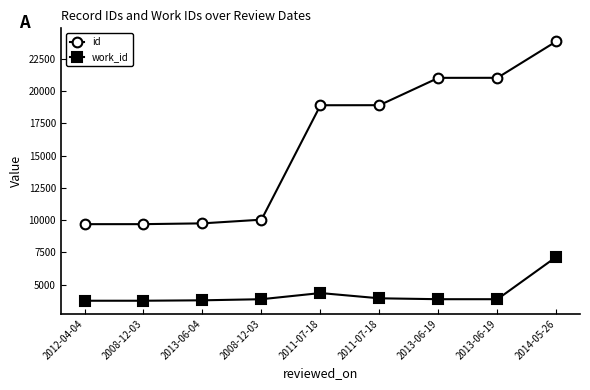

True or false: work_id has a value of 2076 at 2013-06-19.

False